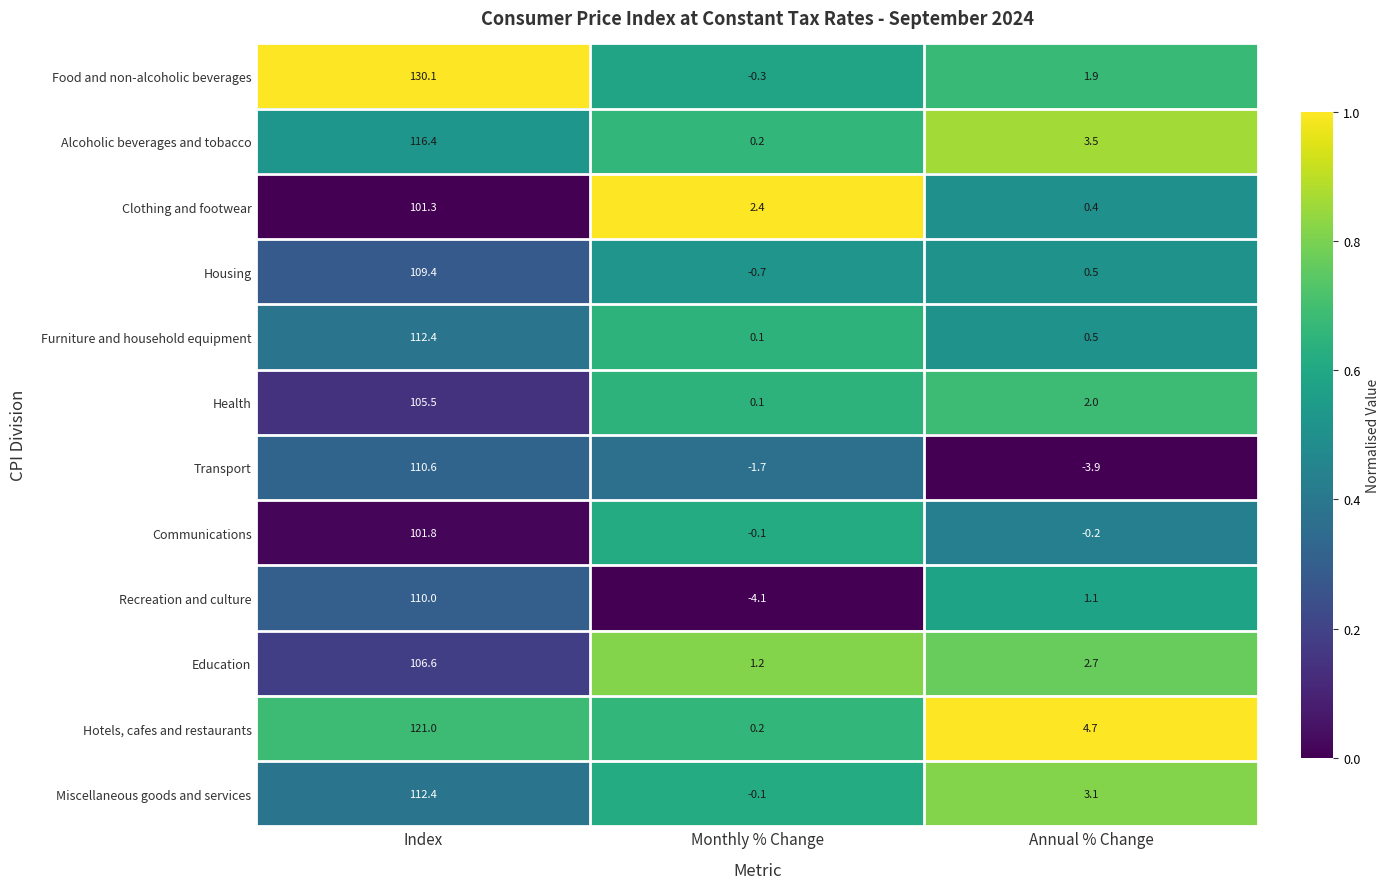

How many categories are shown in the chart?

3